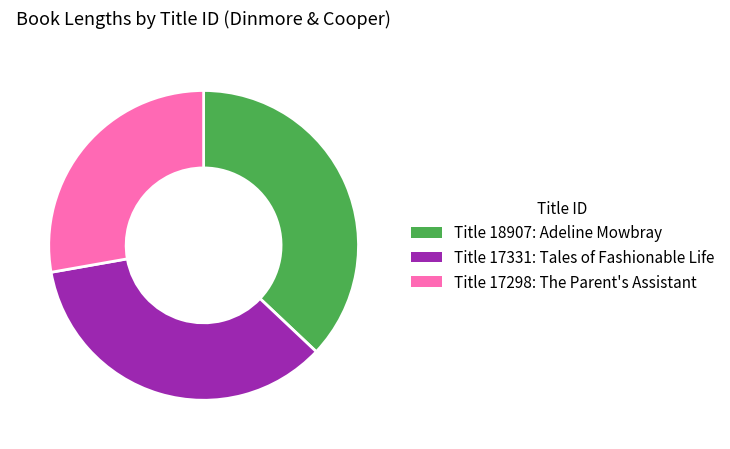

Which slice is the smallest?

Title 17298: The Parent's Assistant